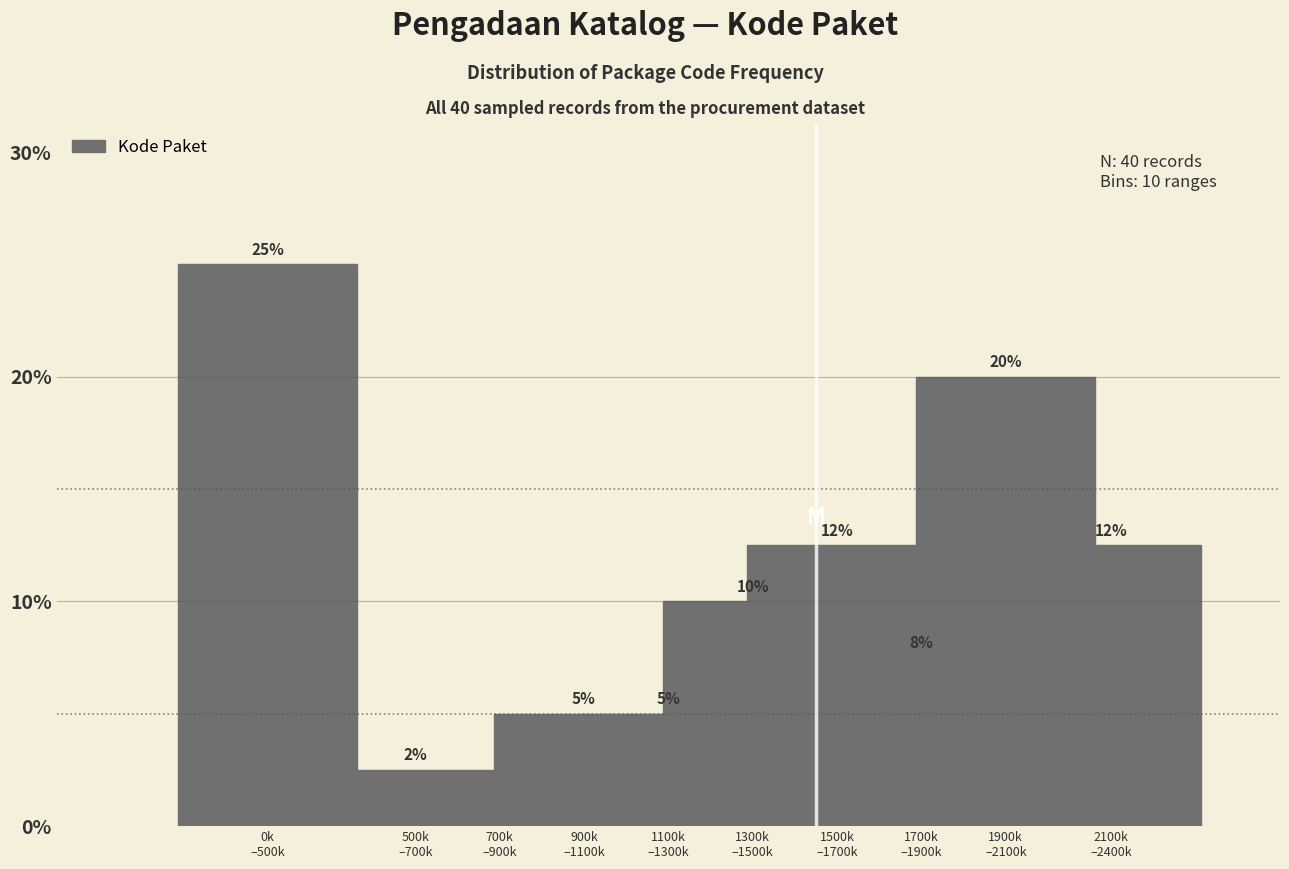

What is the maximum value shown in the chart?

25.0